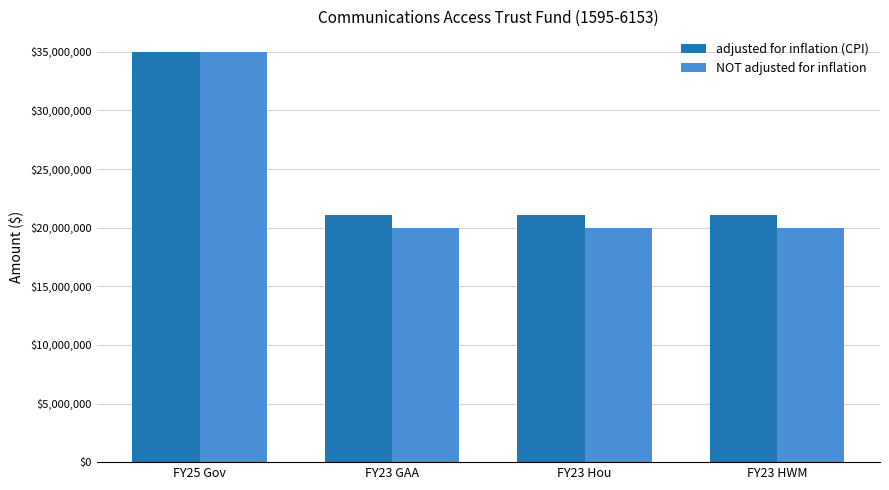

What is the label of the 3rd bar from the left?

FY23 Hou